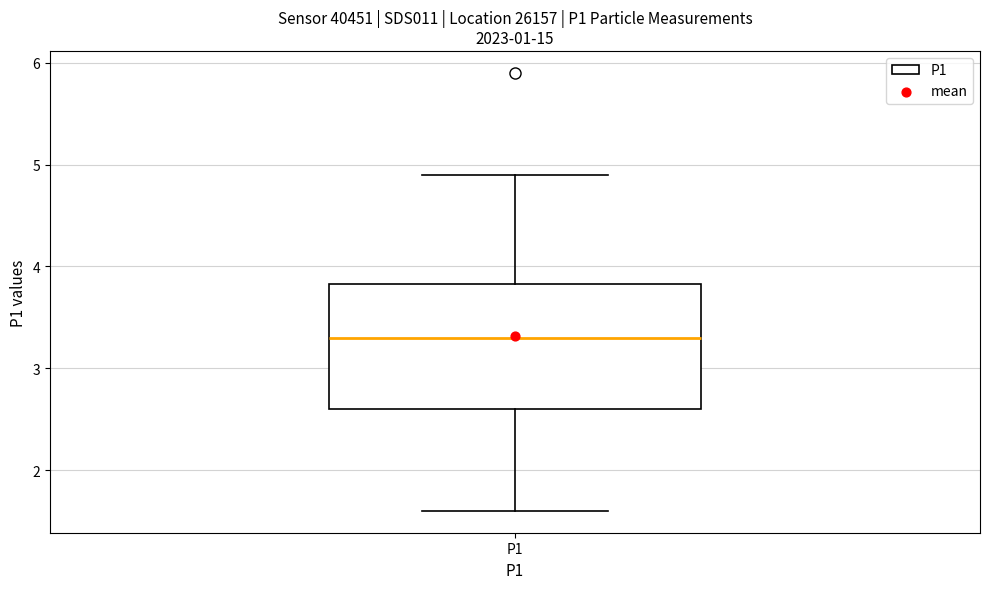

Transcribe this box plot: give where the median line is, the range the box spans, and where the two whiskers end, as read against the y-axis. The values are not printed on the chart, so give them approximately, as read against the axis.

median 3.3, box 2.6 to 3.8, whiskers 1.6 to 4.9